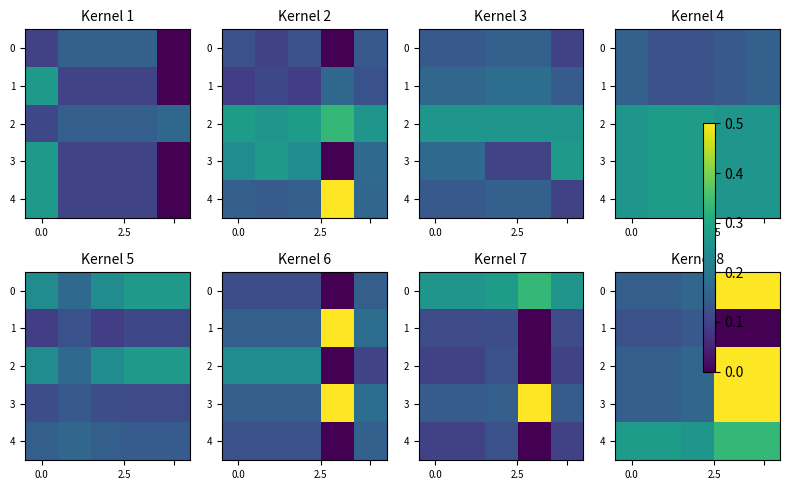

Count the number of data series in this chart.

5